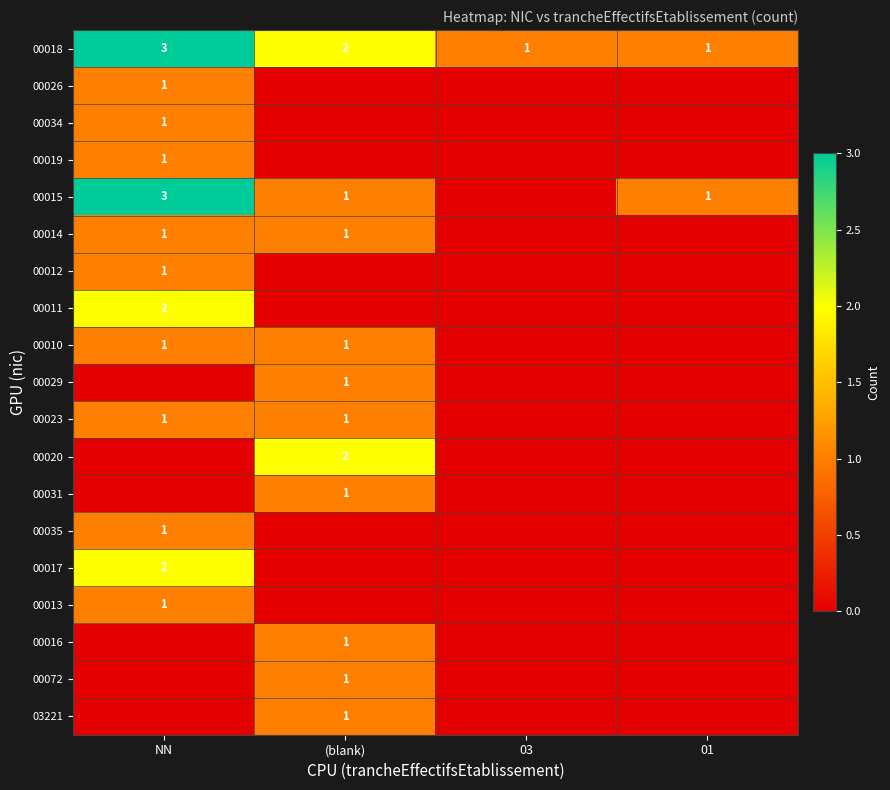

True or false: 00035 has a value of 0 at NN.

False